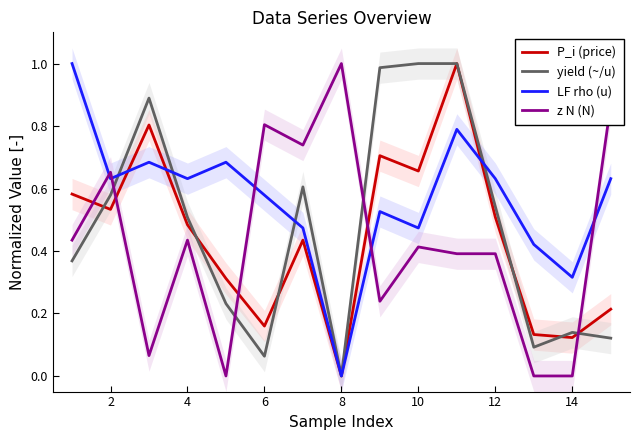

Rank the series by their maximum value, from highest to lowest.

P_i (price), yield (~/u), LF rho (u), z N (N)